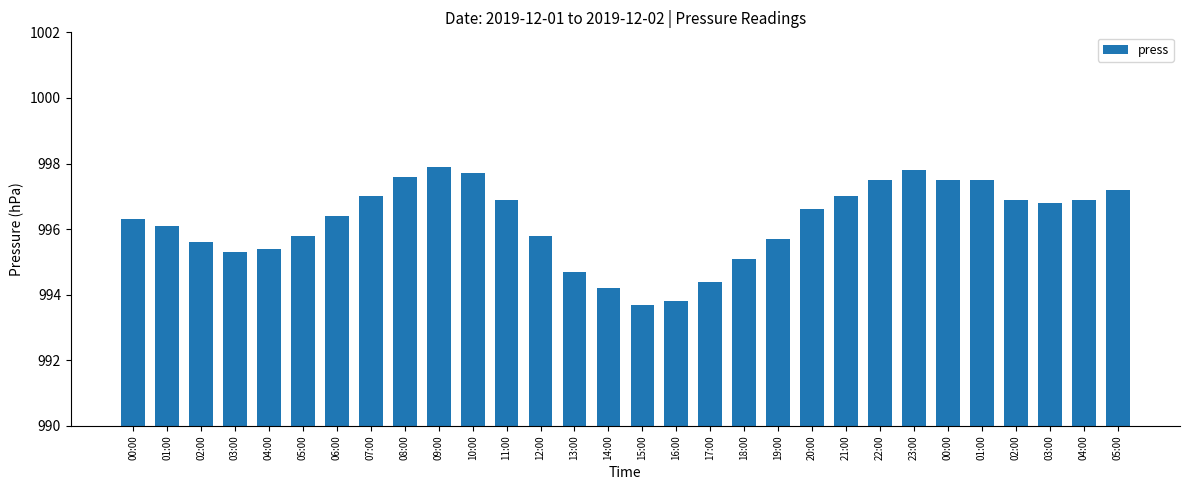

Reading right to left, transcribe all the data shown in this chart.

997.2	996.9	996.8	996.9	997.5	997.5	997.8	997.5	997.0	996.6	995.7	995.1	994.4	993.8	993.7	994.2	994.7	995.8	996.9	997.7	997.9	997.6	997.0	996.4	995.8	995.4	995.3	995.6	996.1	996.3